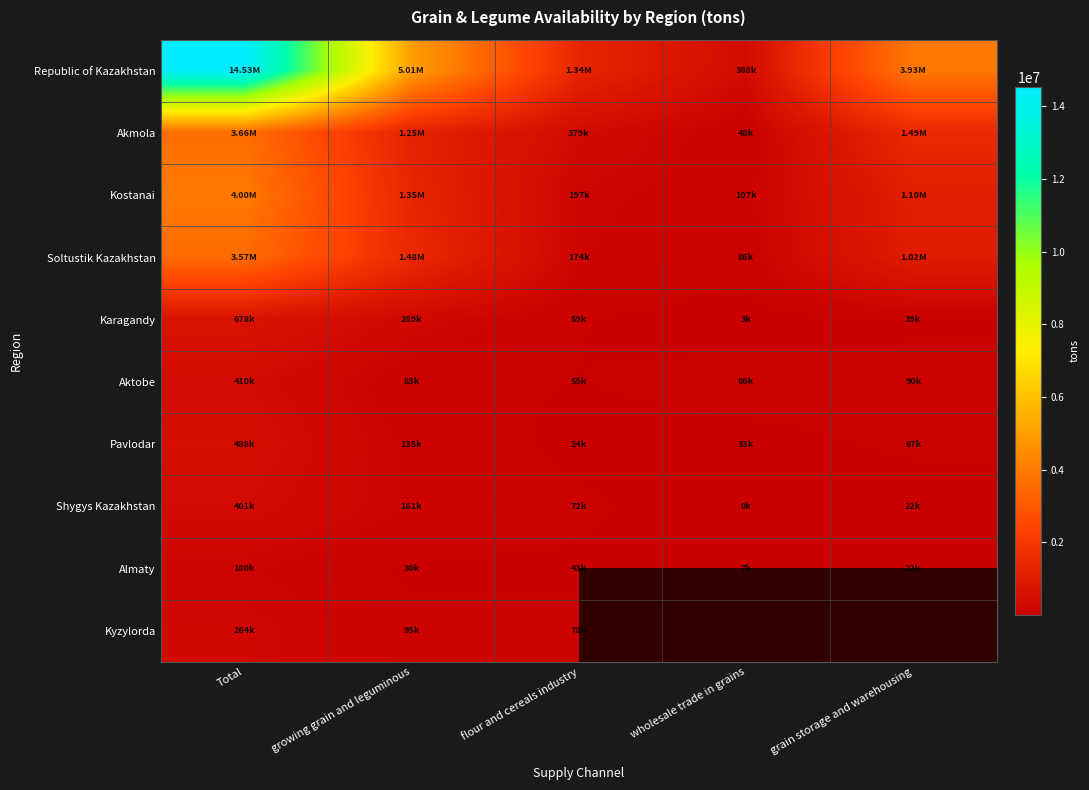

At which label does Kostanai reach its peak?

Total